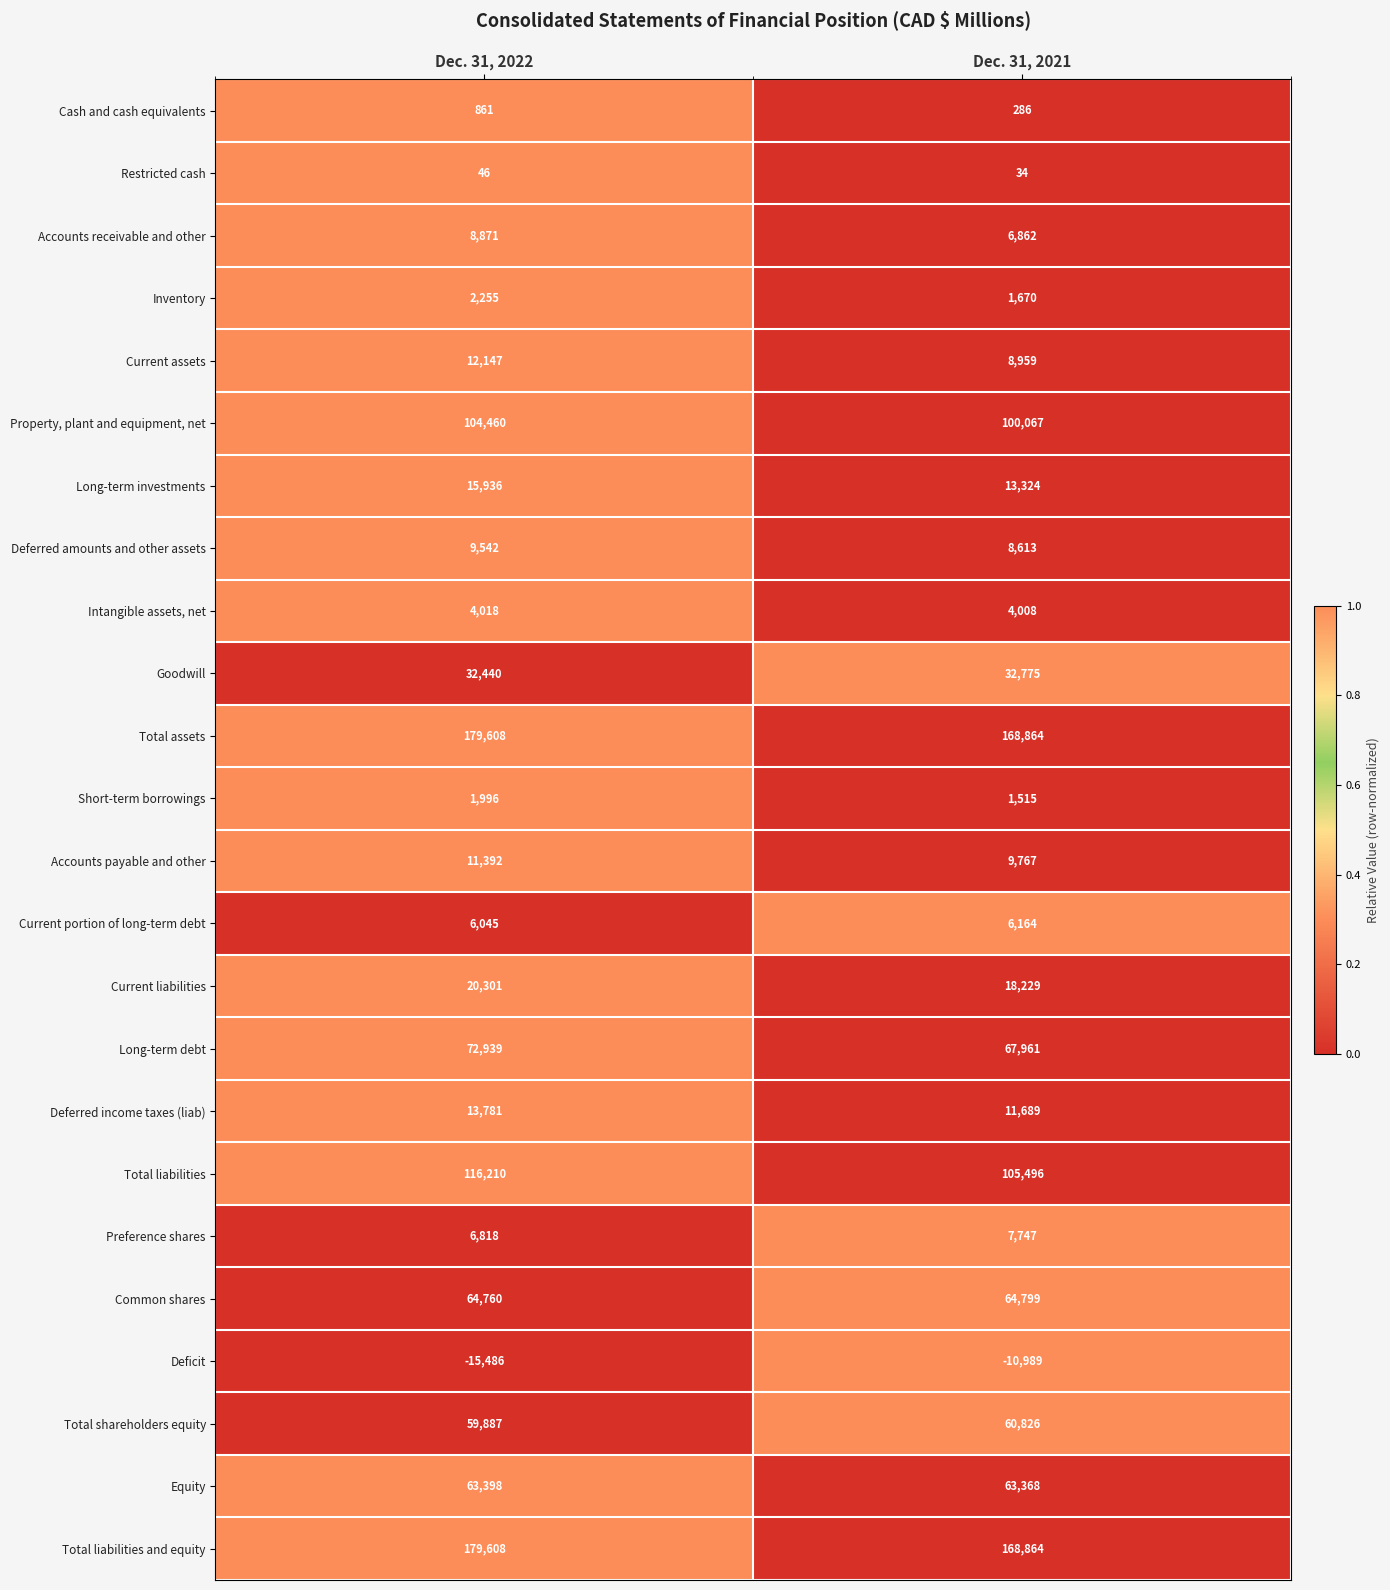

What is the total value across all series at Dec. 31, 2021?

920898